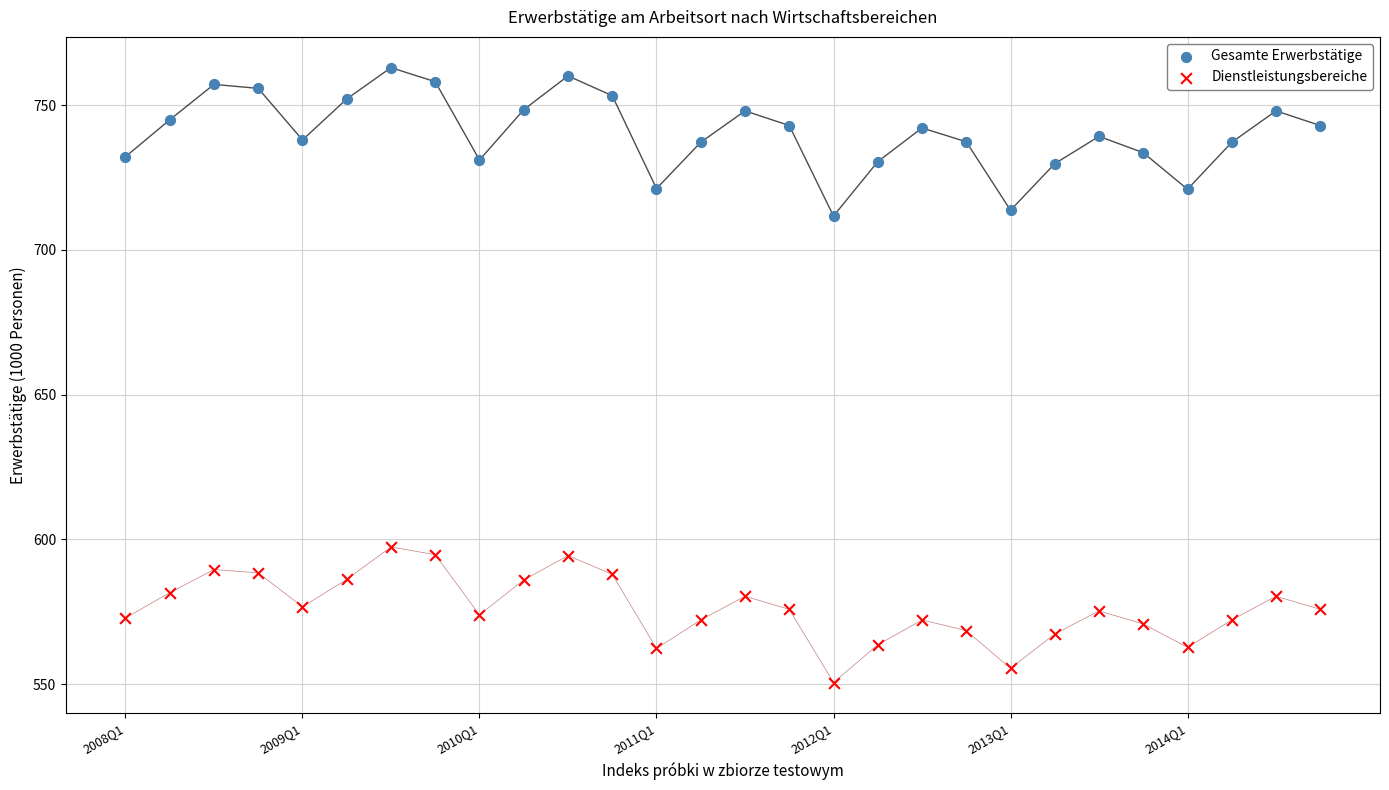

Across all data points, what is the range of Y values (max minus min)?

212.5